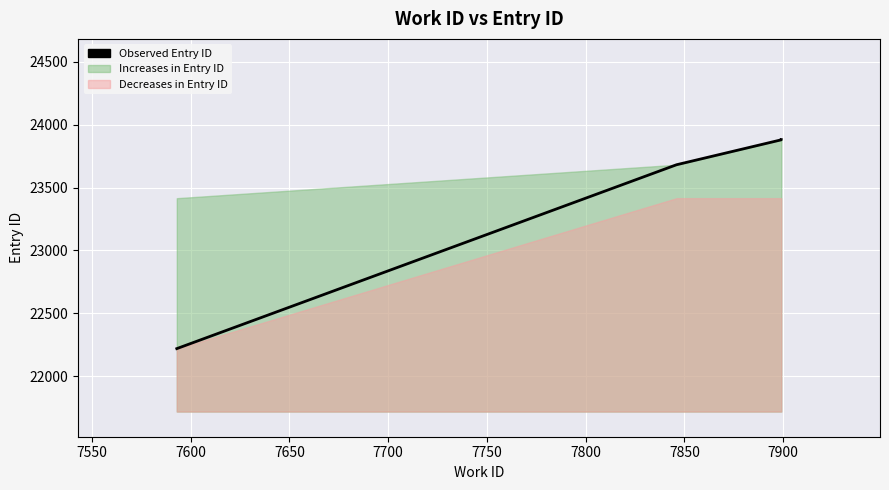

True or false: there are more than 1 points higher than both neighbors.

False